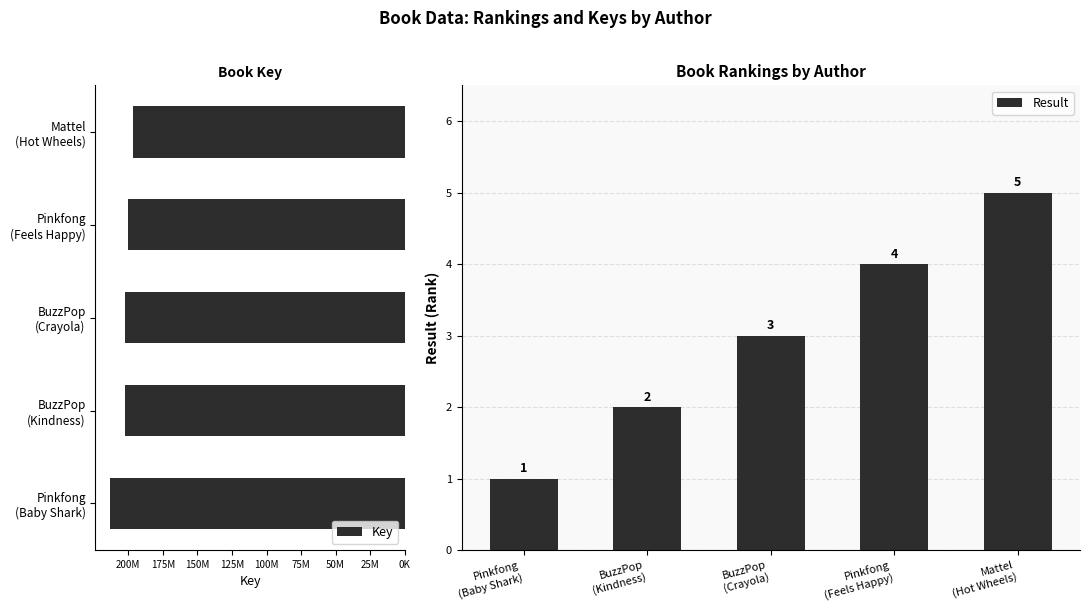

List the series in order of their overall mean, lowest first.

Result, Key